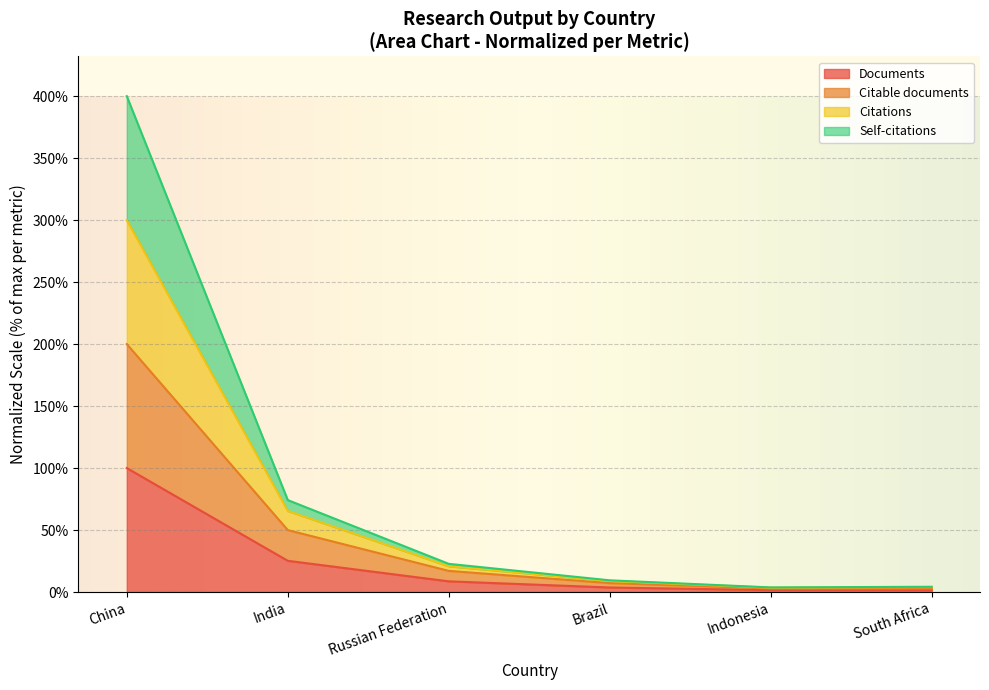

What is the difference between the Documents values at South Africa and Brazil?

2.2